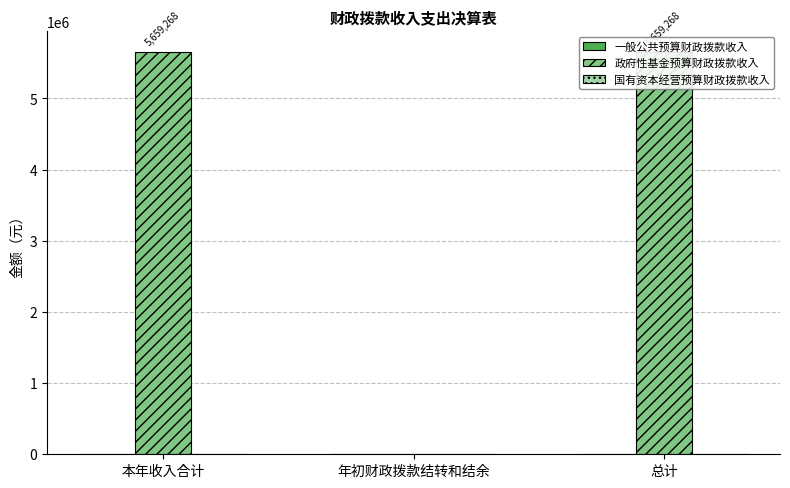

Which has a higher value, 总计 or 年初财政拨款结转和结余?

总计